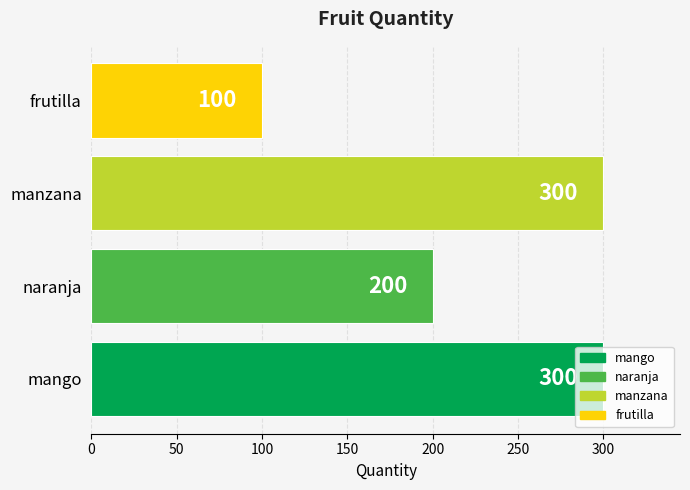

Where is the data nearest to the value 200?

naranja